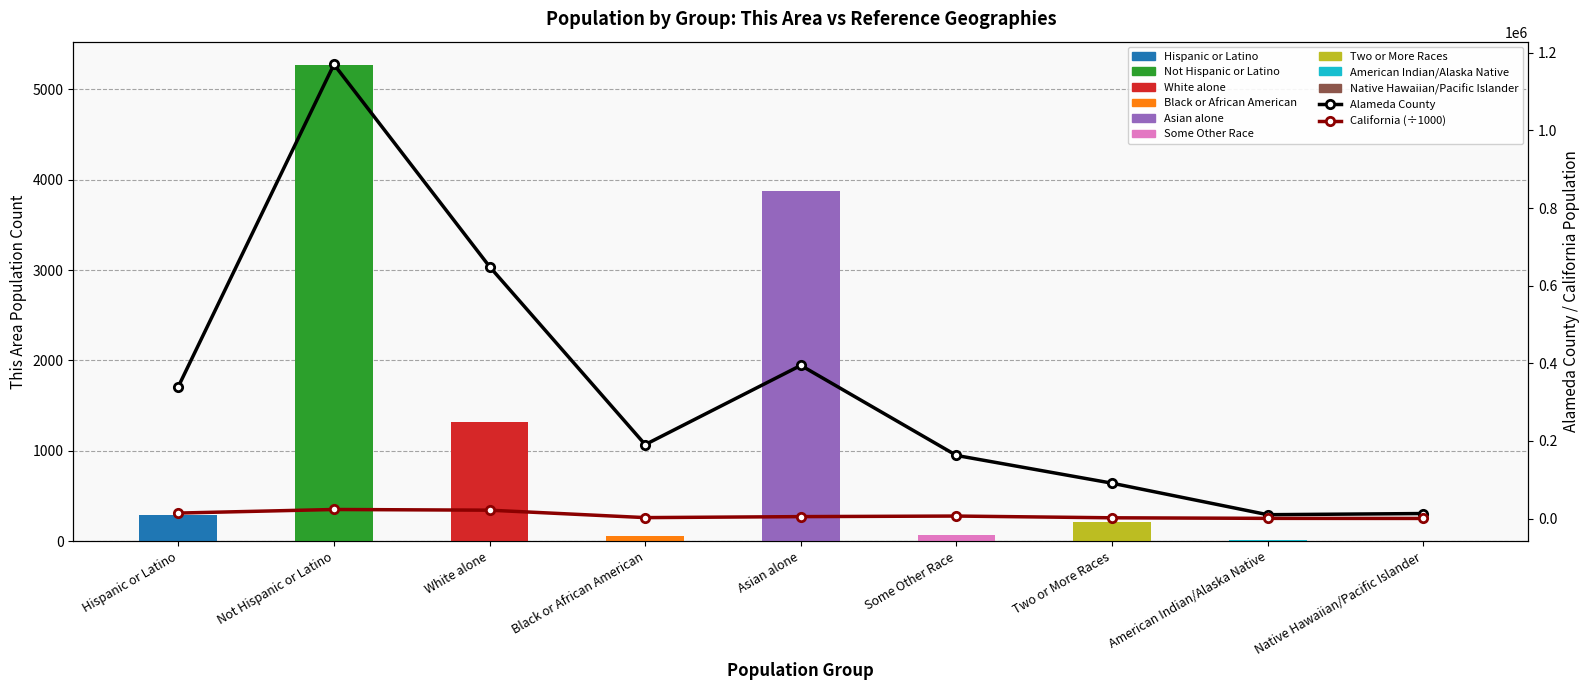

What is the sum of the Alameda County values at Hispanic or Latino and American Indian/Alaska Native?

349688.0